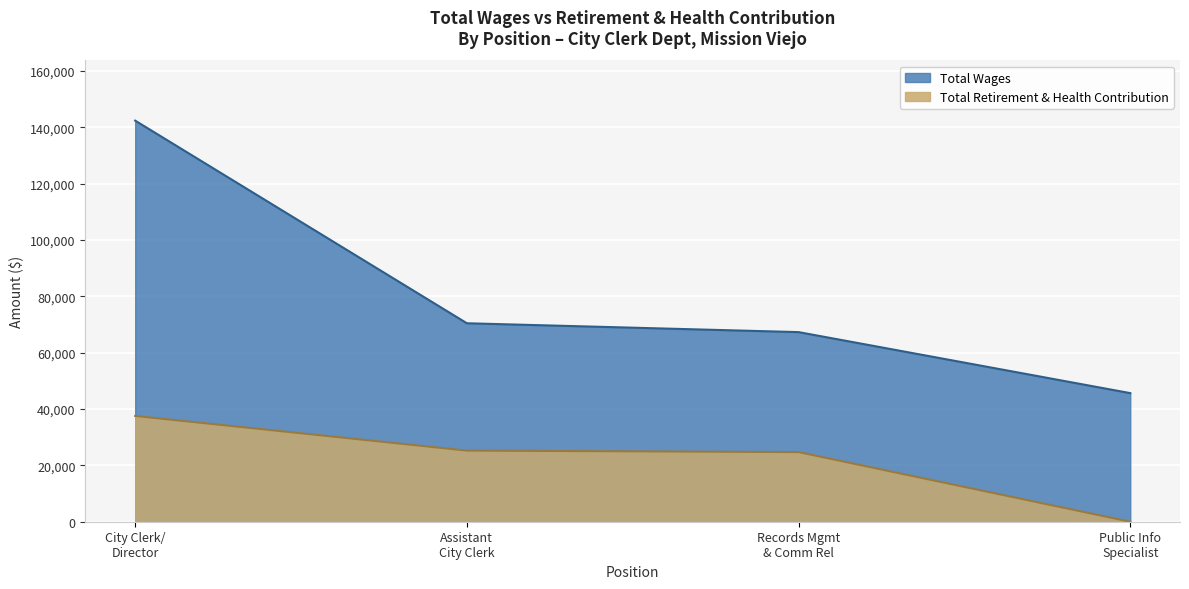

Which series has the largest range (max minus min)?

Total Wages